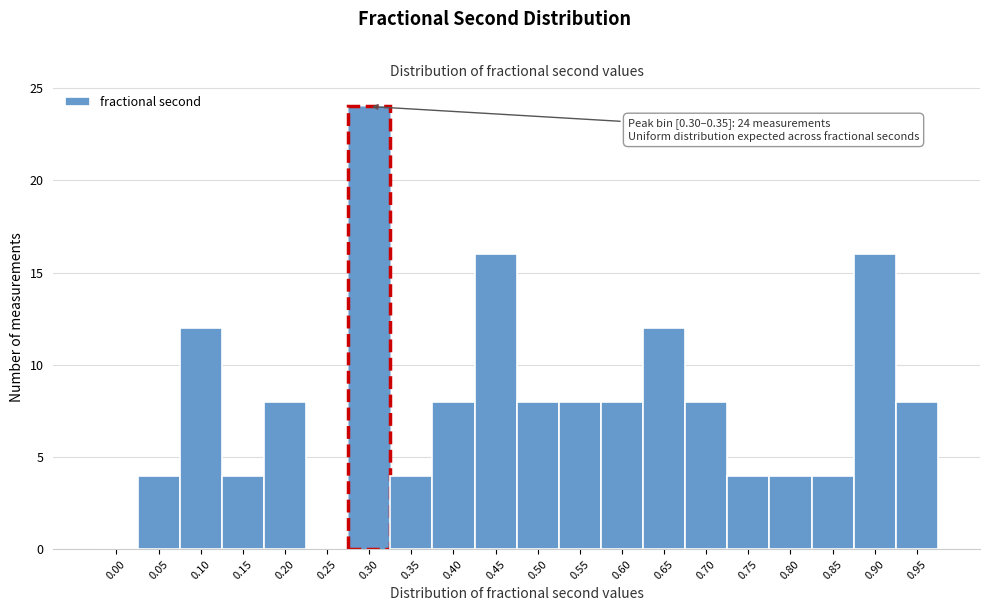

Reading left to right, list all the values displayed in this chart.

0.00=0	0.05=4	0.10=12	0.15=4	0.20=8	0.25=0	0.30=24	0.35=4	0.40=8	0.45=16	0.50=8	0.55=8	0.60=8	0.65=12	0.70=8	0.75=4	0.80=4	0.85=4	0.90=16	0.95=8